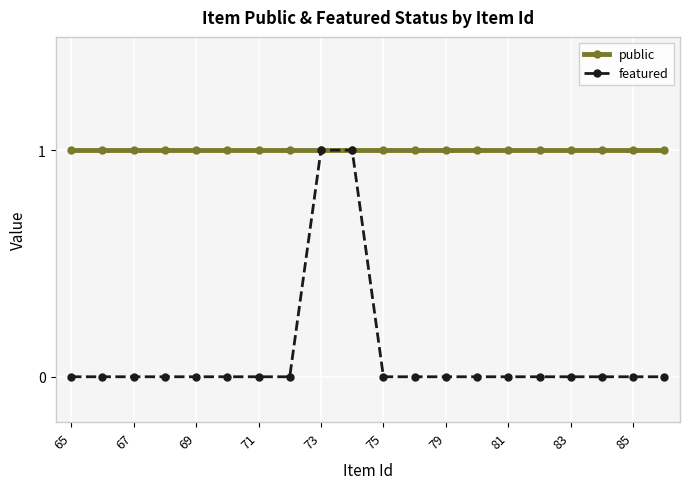

List the series in order of their overall mean, lowest first.

featured, public